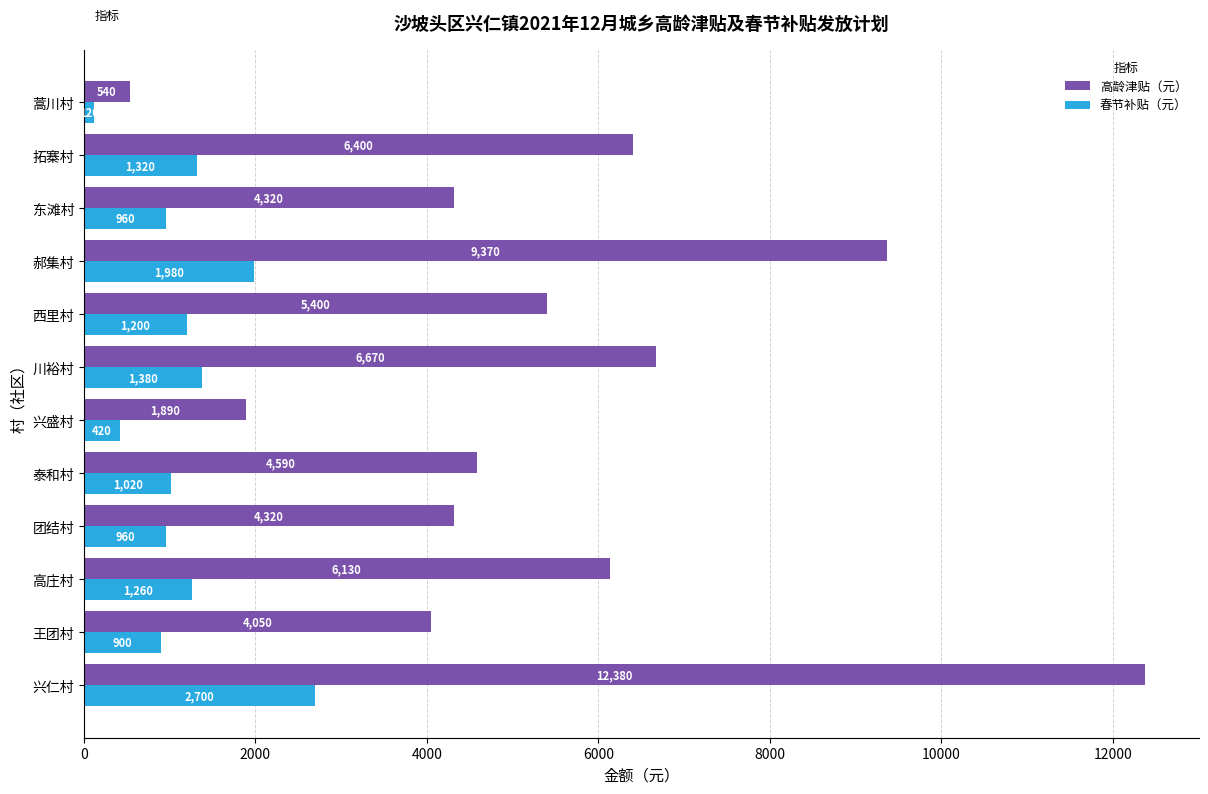

The value of 高龄津贴（元） at 郝集村 is 13358. True or false?

False